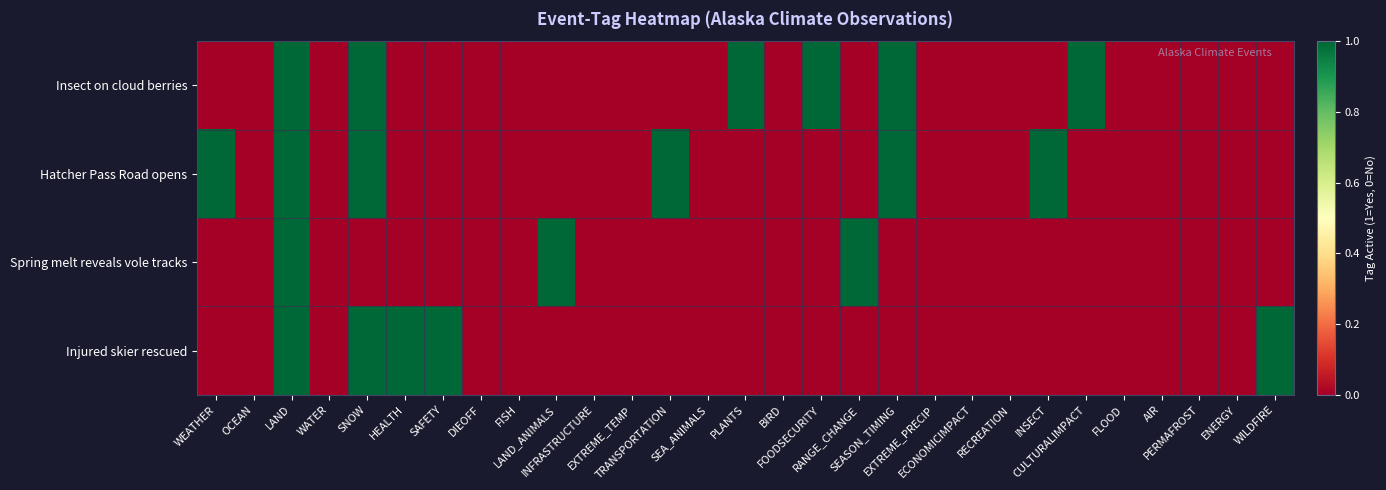

At which category is the sum across all series the highest?

LAND